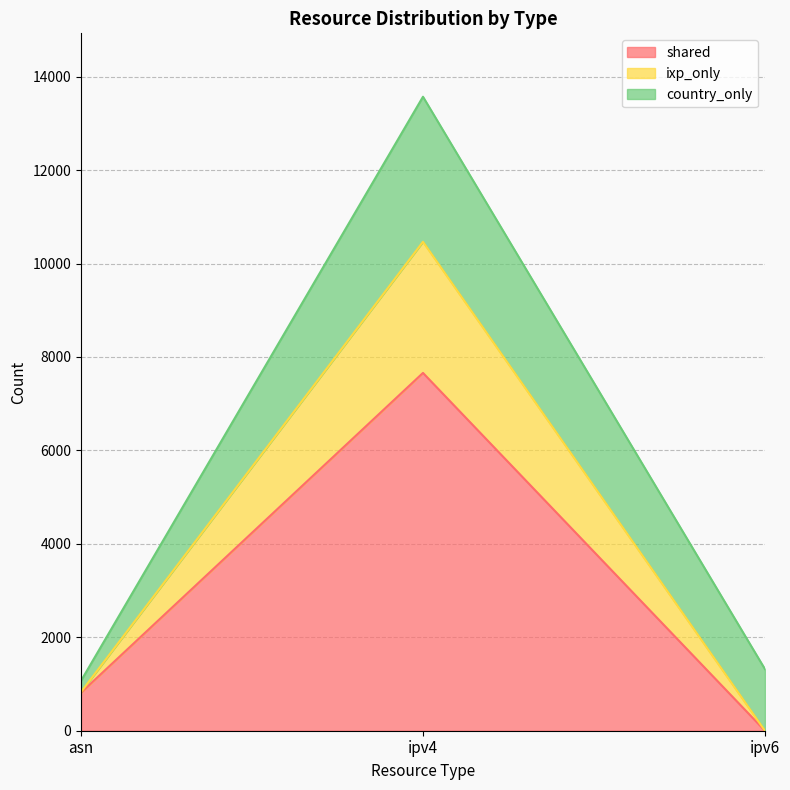

Which label corresponds to the largest value in the chart?

ipv4